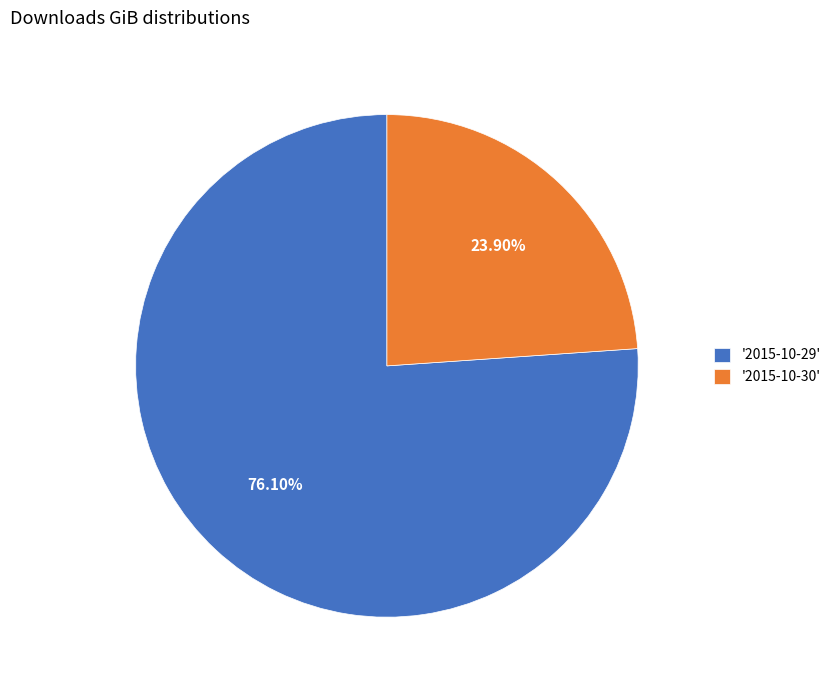

Do '2015-10-29' and '2015-10-30' together represent more than half of the pie?

Yes